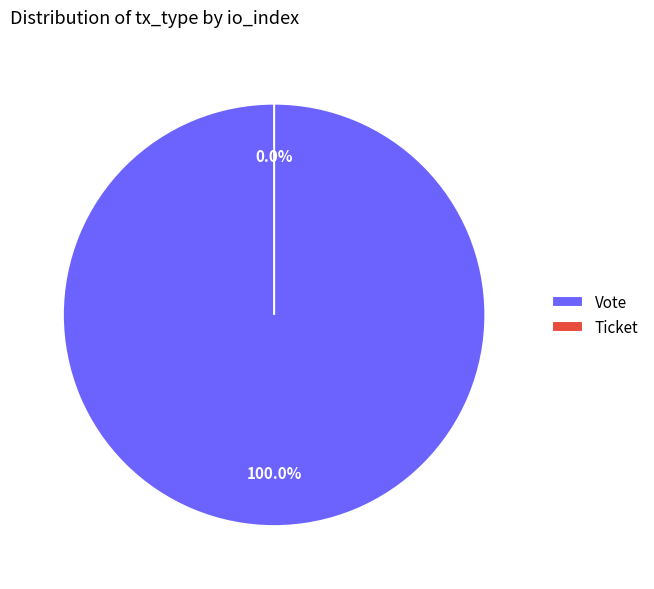

How many segments does this pie chart have?

2